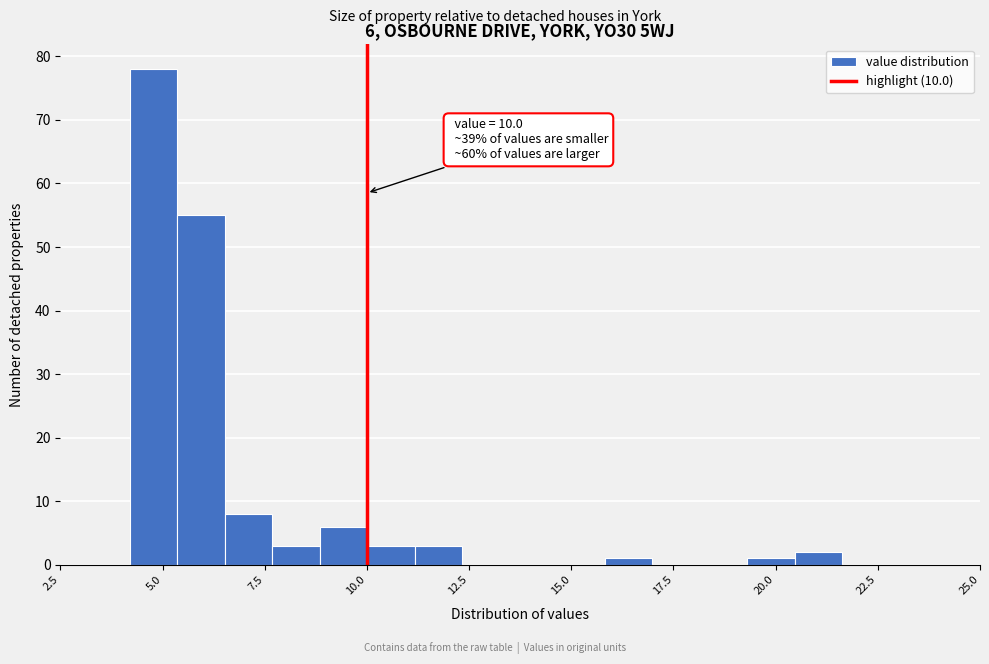

Around what value on the x-axis is the tallest bar? Give the approximate position of its centre, as read against the axis.

5.0